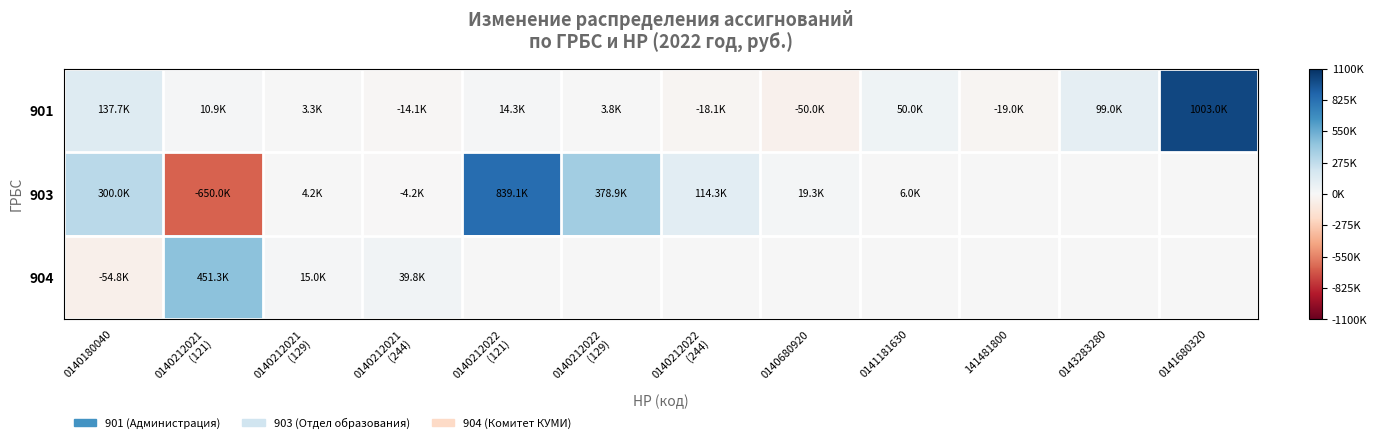

At which category does the chart reach its minimum across all series?

0140212021
(121)